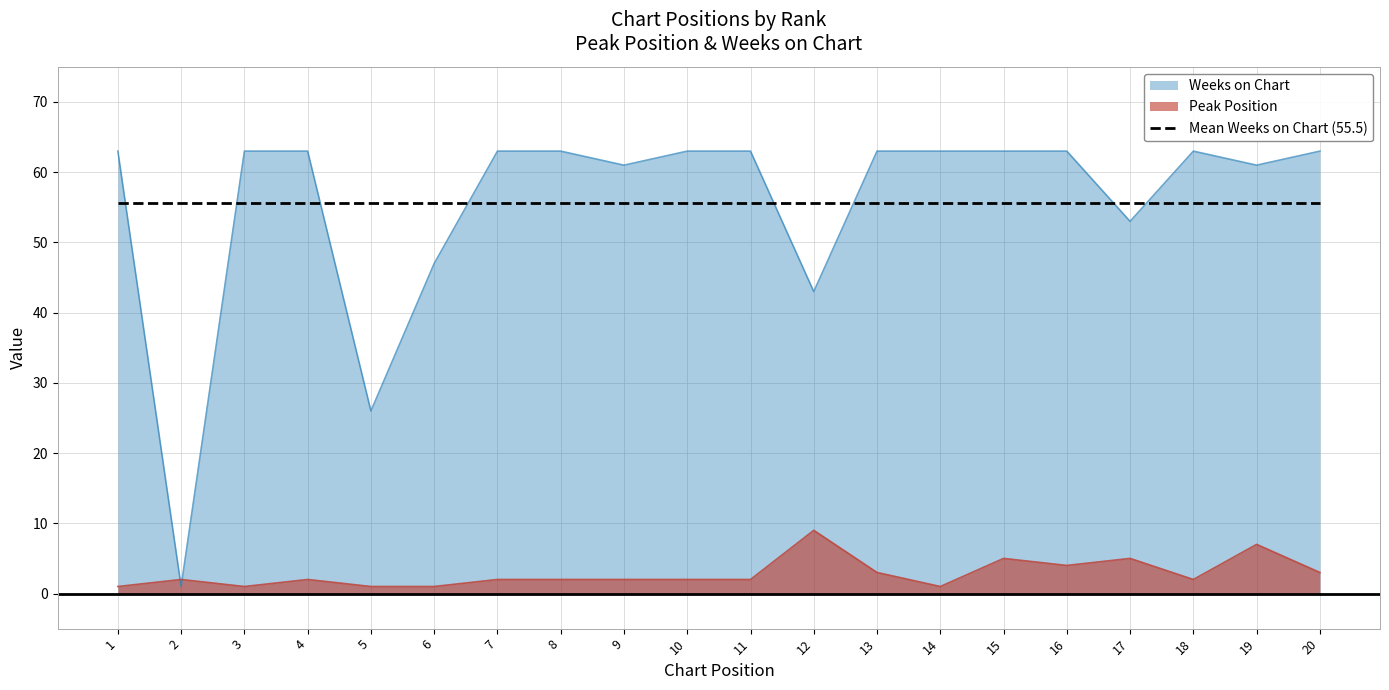

Where do Peak Position and Weeks on Chart first cross each other?

1 and 2